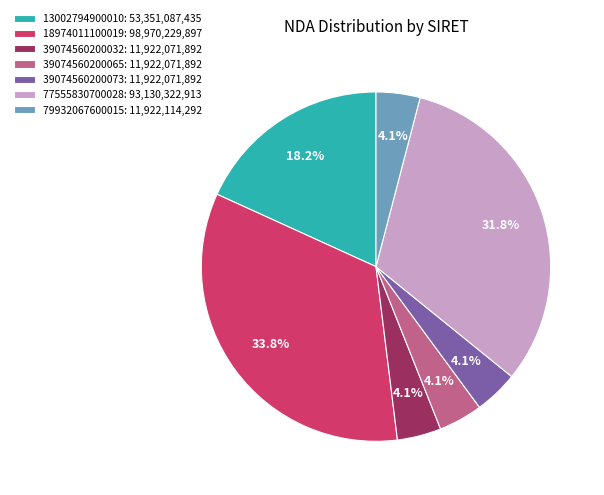

How many slices are in this pie chart?

7